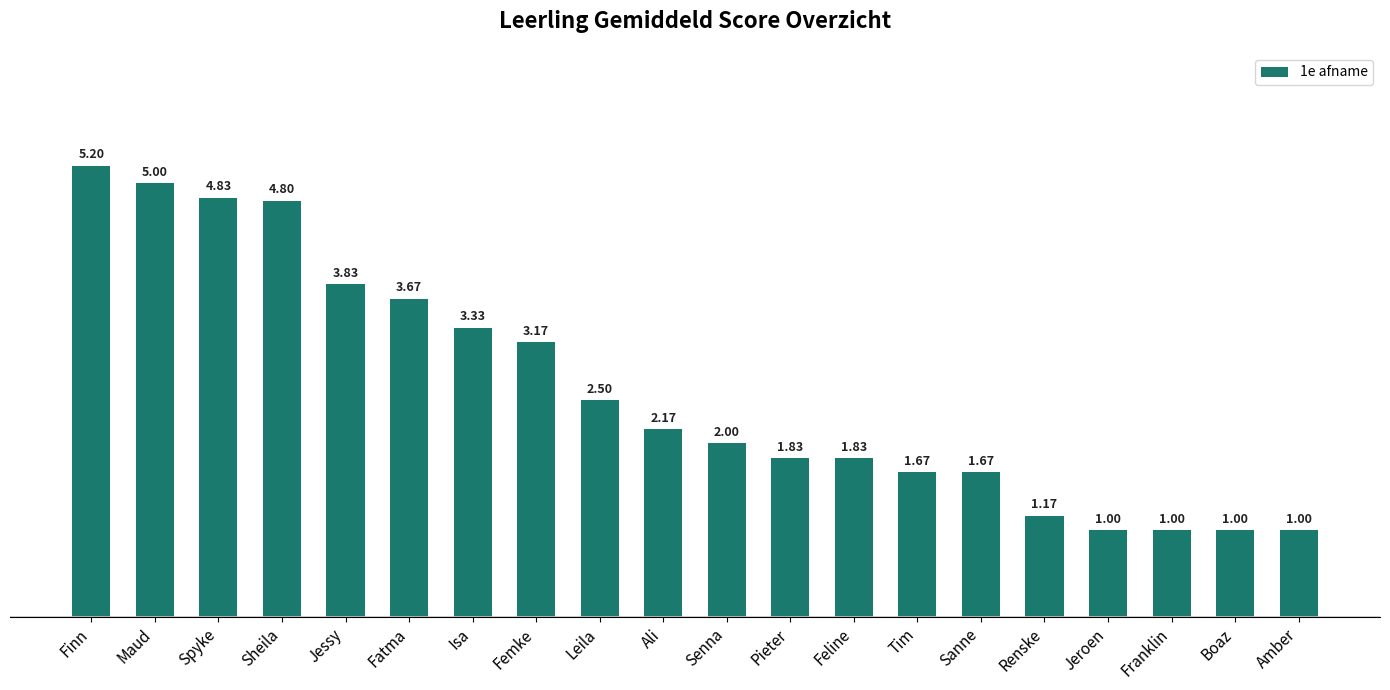

What is the label of the 11th bar from the left?

Senna